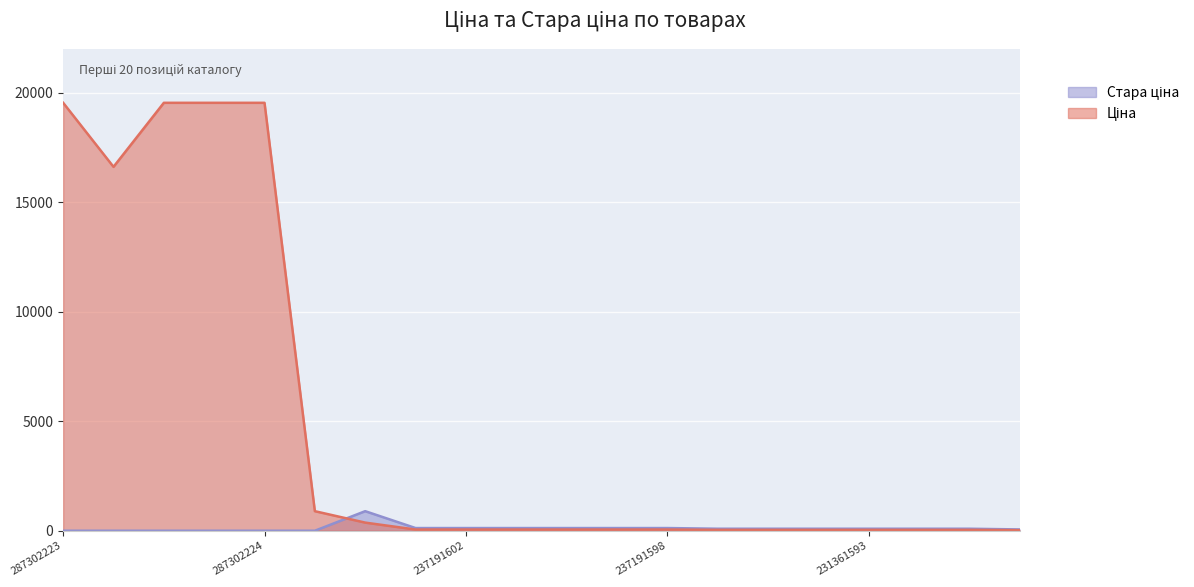

What is the approximate value of Ціна at 237191601?

55.4